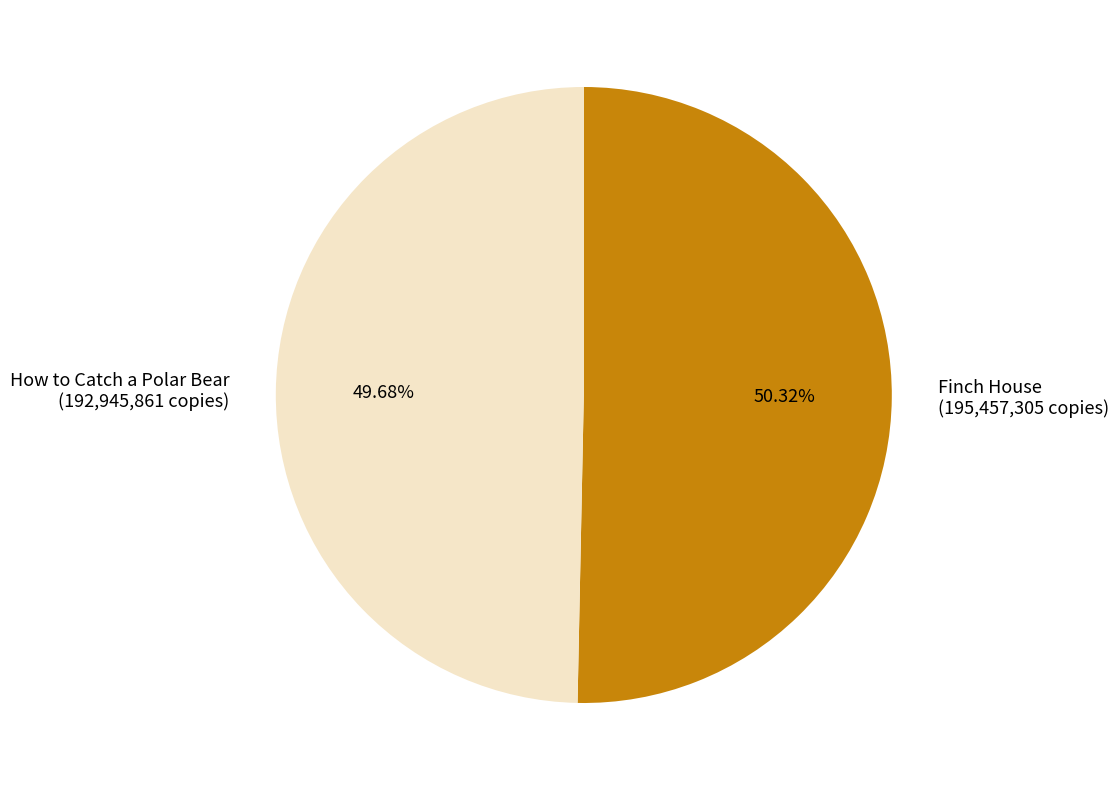

Which category accounts for the majority?

Finch House